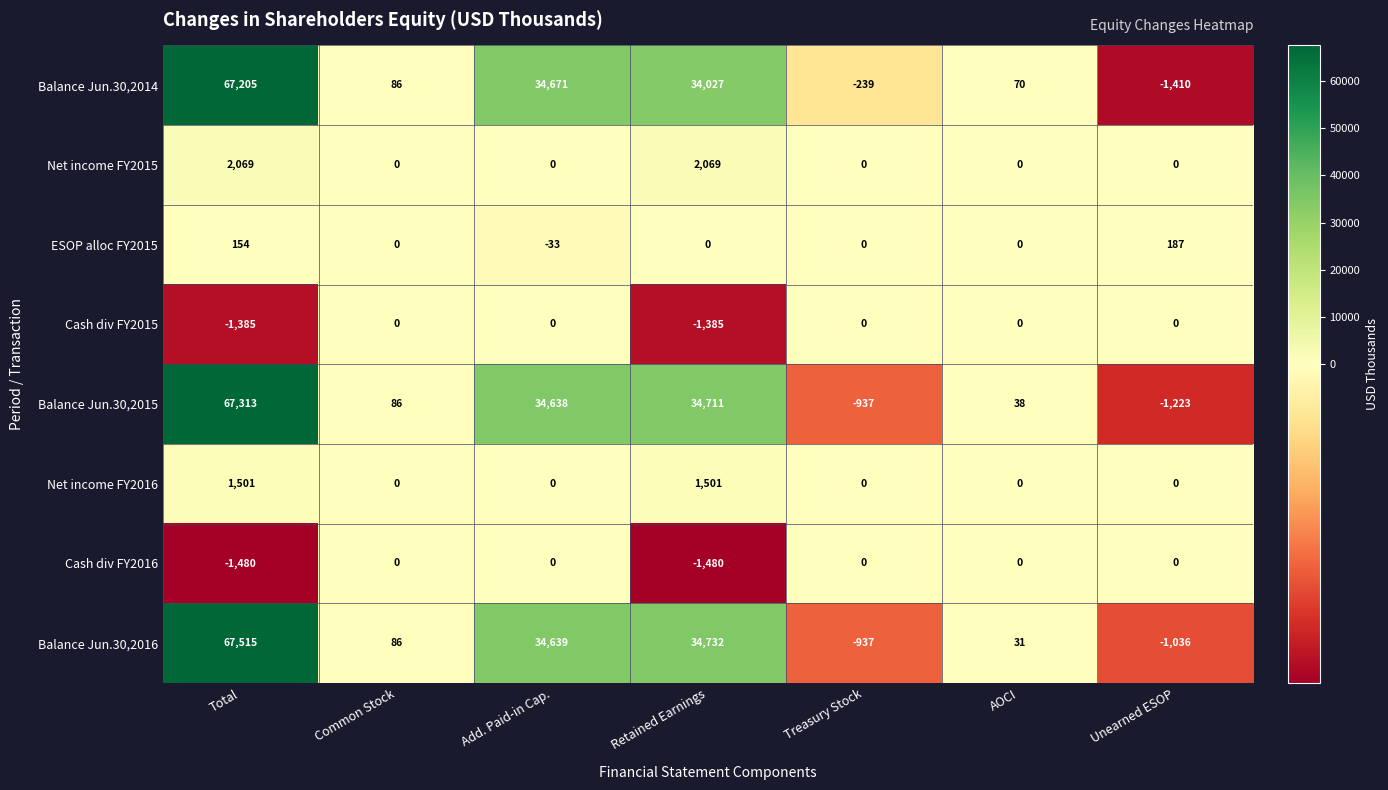

At which category is the sum across all series the highest?

Total